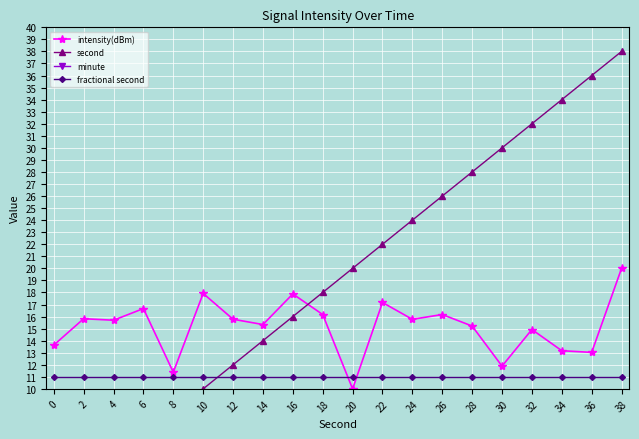

Reading left to right, list all the values displayed in this chart.

intensity(dBm): 13.6	15.8	15.7	16.7	11.4	17.9	15.8	15.3	17.9	16.2	10.0	17.2	15.8	16.2	15.2	11.9	14.9	13.2	13.0	20.0
second: 0.0	2.0	4.0	6.0	8.0	10.0	12.0	14.0	16.0	18.0	20.0	22.0	24.0	26.0	28.0	30.0	32.0	34.0	36.0	38.0
minute: 0.5	0.5	0.5	0.5	0.5	0.5	0.5	0.5	0.5	0.5	0.5	0.5	0.5	0.5	0.5	0.5	0.5	0.5	0.5	0.5
fractional second: 11.0	11.0	11.0	11.0	11.0	11.0	11.0	11.0	11.0	11.0	11.0	11.0	11.0	11.0	11.0	11.0	11.0	11.0	11.0	11.0